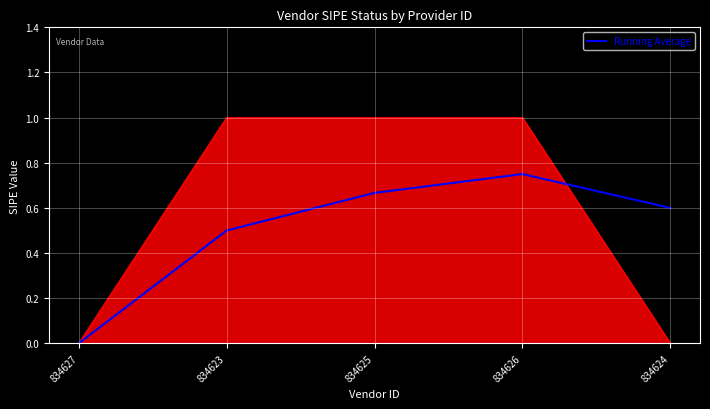

List the labels in order of value, largest first.

834626, 834625, 834624, 834623, 834627